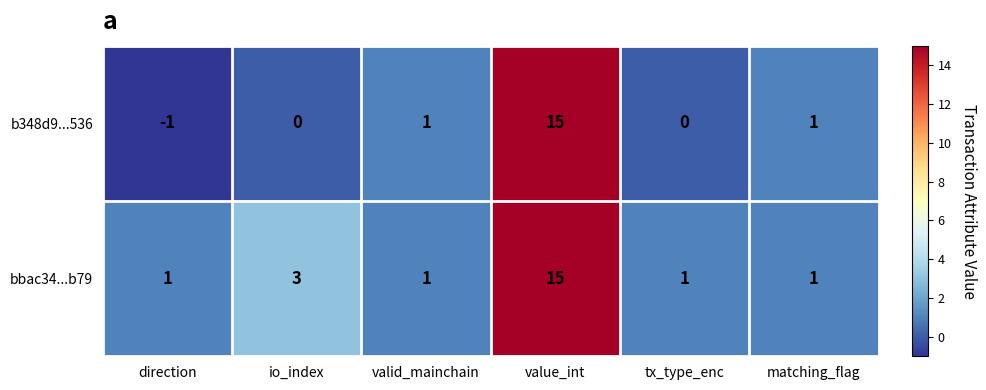

The bbac34...b79 series shows 1 at direction. True or false?

True